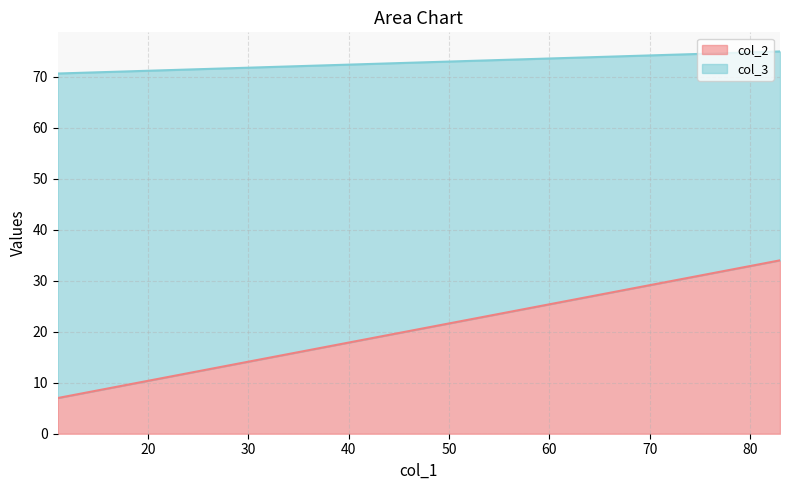

The col_3 series shows 27.4 at Personal 011. True or false?

False